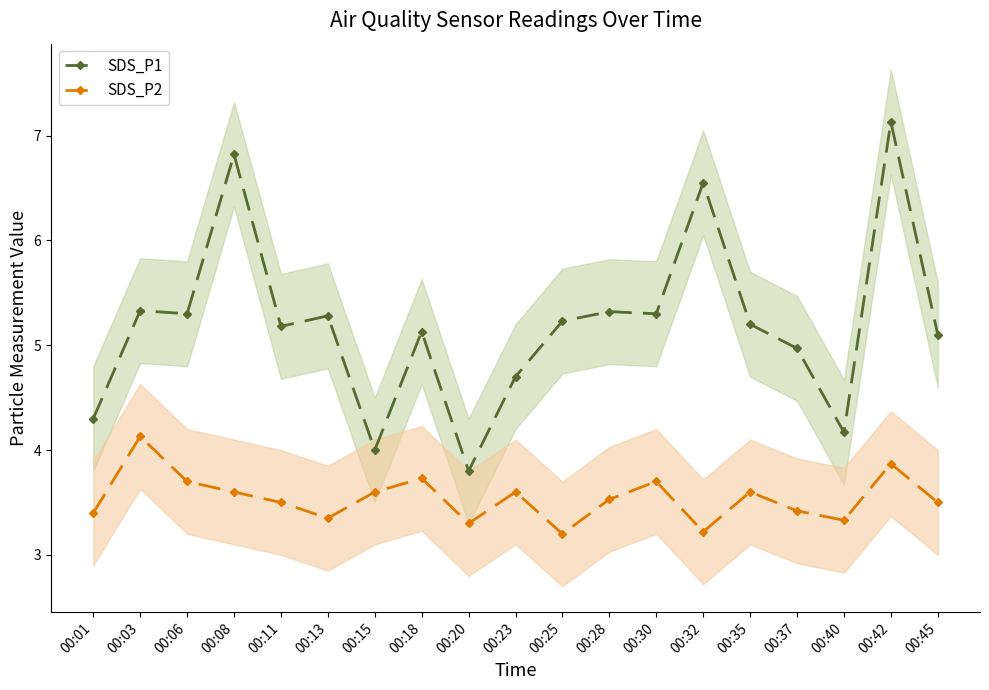

What is the difference between the highest and lowest values at 00:40?

0.8